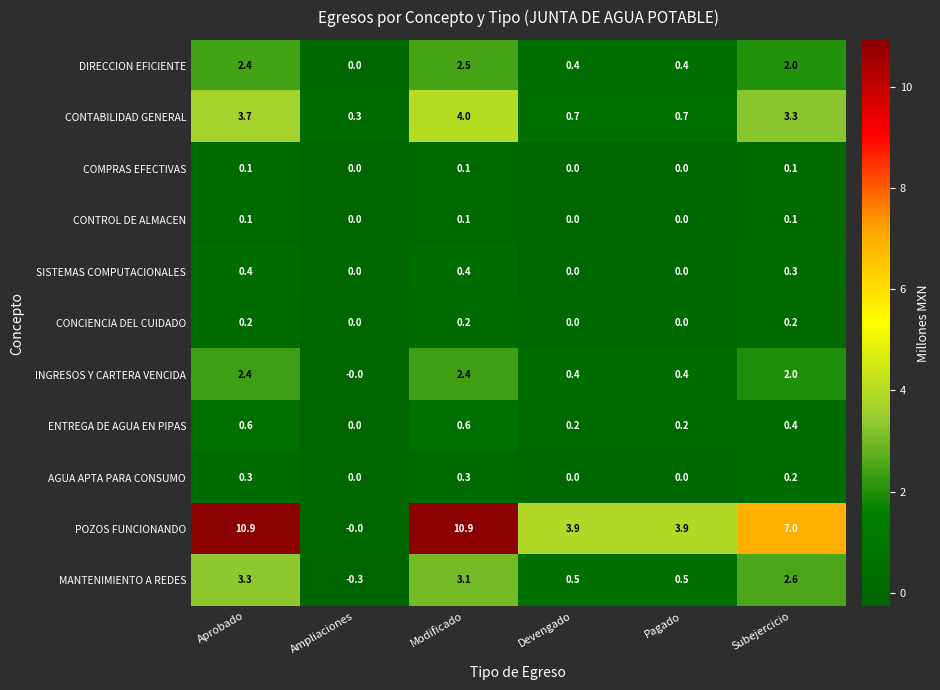

Between Aprobado and Ampliaciones, which series saw the biggest shift?

POZOS FUNCIONANDO